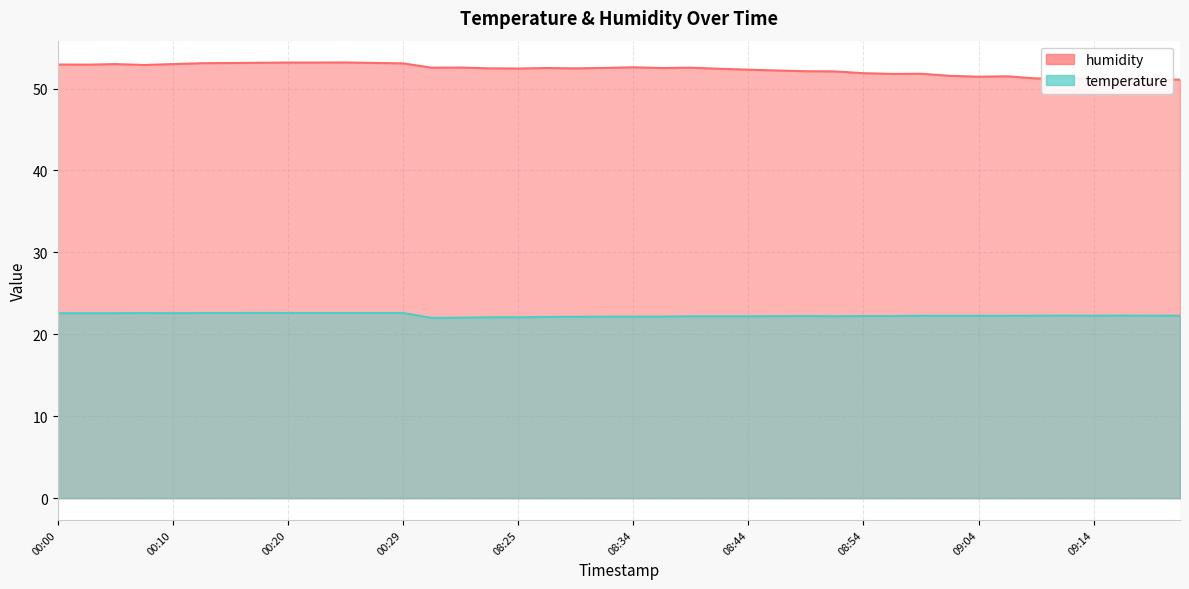

What is the average value of the humidity series?

52.3